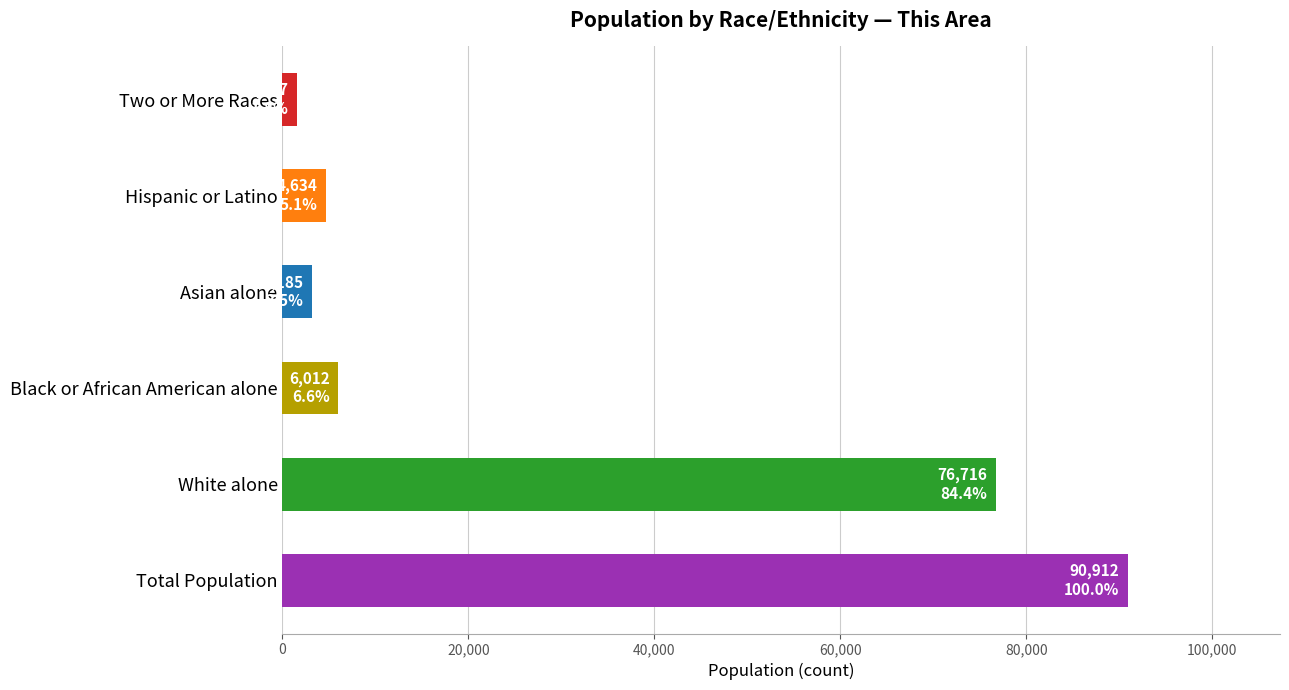

Count the number of data series in this chart.

1